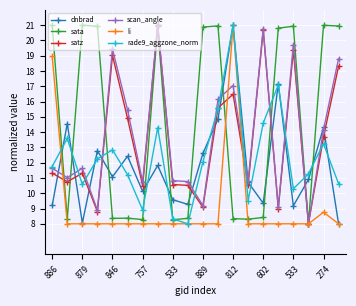

What is the value of the li point at the 16th from the left?

8.0